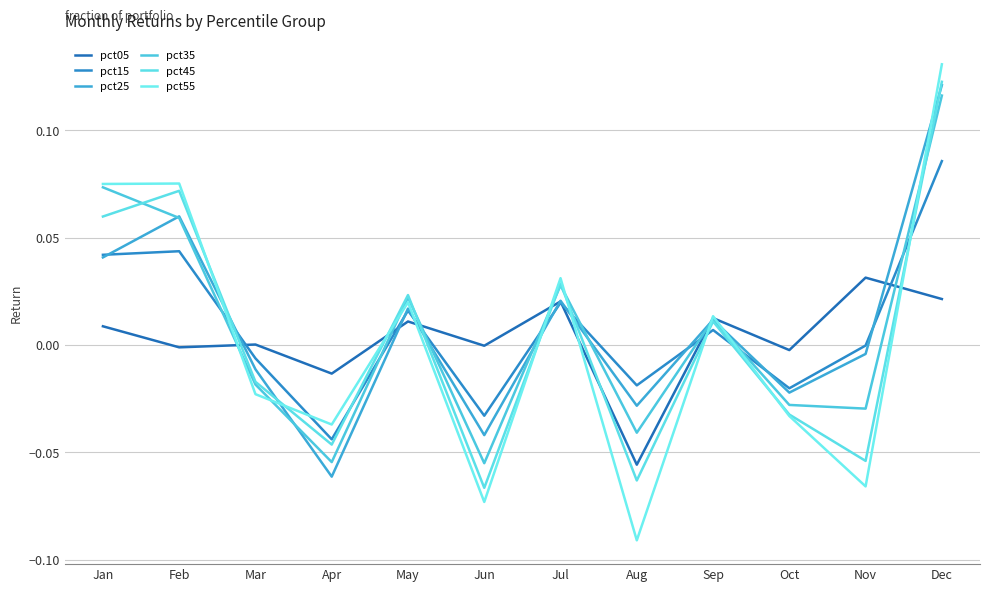

Reading left to right, extract all data points from this chart.

pct05: Jan=0.0	Feb=-0.0	Mar=0.0	Apr=-0.0	May=0.0	Jun=-0.0	Jul=0.0	Aug=-0.1	Sep=0.0	Oct=-0.0	Nov=0.0	Dec=0.0
pct15: Jan=0.0	Feb=0.0	Mar=-0.0	Apr=-0.0	May=0.0	Jun=-0.0	Jul=0.0	Aug=-0.0	Sep=0.0	Oct=-0.0	Nov=-0.0	Dec=0.1
pct25: Jan=0.0	Feb=0.1	Mar=-0.0	Apr=-0.1	May=0.0	Jun=-0.0	Jul=0.0	Aug=-0.0	Sep=0.0	Oct=-0.0	Nov=-0.0	Dec=0.1
pct35: Jan=0.1	Feb=0.1	Mar=-0.0	Apr=-0.1	May=0.0	Jun=-0.1	Jul=0.0	Aug=-0.0	Sep=0.0	Oct=-0.0	Nov=-0.0	Dec=0.1
pct45: Jan=0.1	Feb=0.1	Mar=-0.0	Apr=-0.0	May=0.0	Jun=-0.1	Jul=0.0	Aug=-0.1	Sep=0.0	Oct=-0.0	Nov=-0.1	Dec=0.1
pct55: Jan=0.1	Feb=0.1	Mar=-0.0	Apr=-0.0	May=0.0	Jun=-0.1	Jul=0.0	Aug=-0.1	Sep=0.0	Oct=-0.0	Nov=-0.1	Dec=0.1